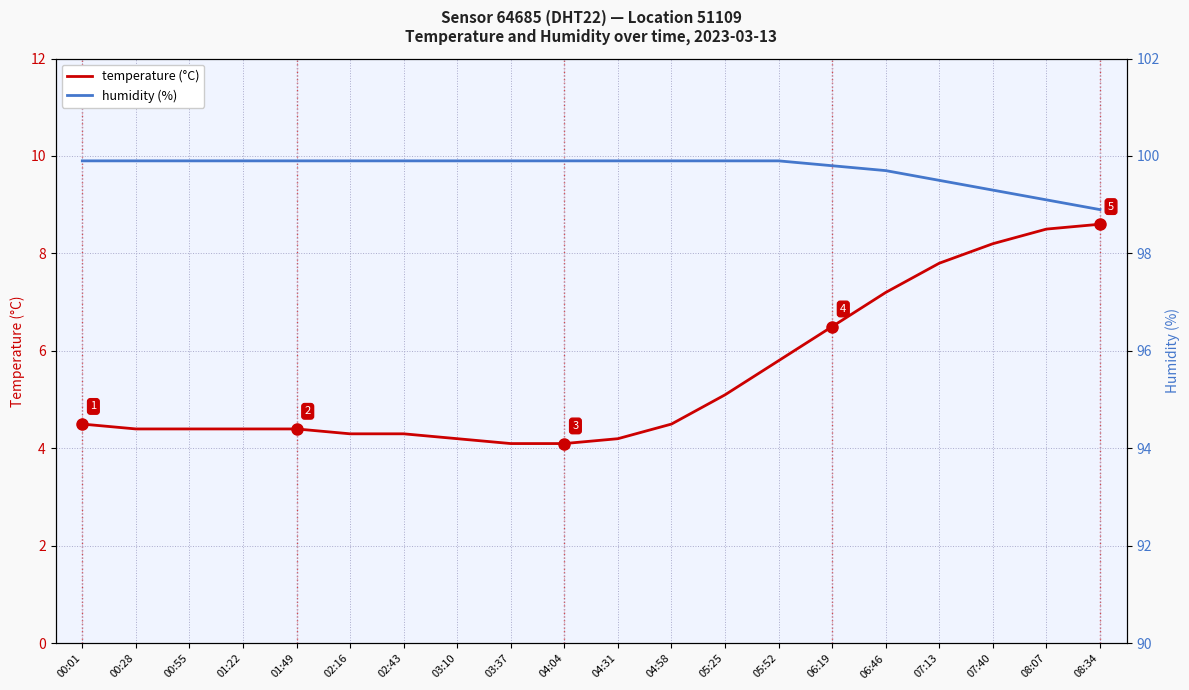

Reading left to right, extract all data points from this chart.

temperature (°C): 4.5	4.4	4.4	4.4	4.4	4.3	4.3	4.2	4.1	4.1	4.2	4.5	5.1	5.8	6.5	7.2	7.8	8.2	8.5	8.6
humidity (%): 99.9	99.9	99.9	99.9	99.9	99.9	99.9	99.9	99.9	99.9	99.9	99.9	99.9	99.9	99.8	99.7	99.5	99.3	99.1	98.9